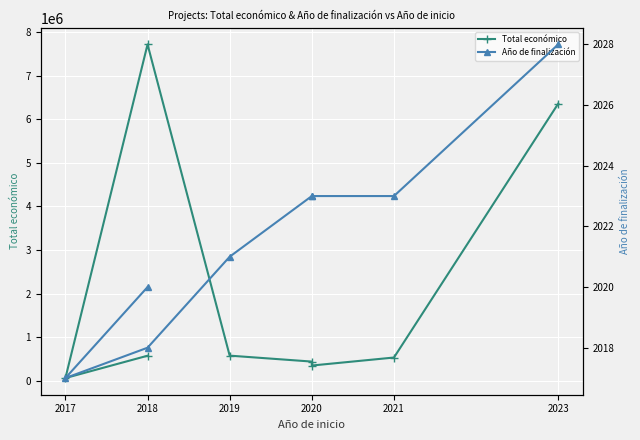

Does the chart display data point markers on the line(s)?

Yes